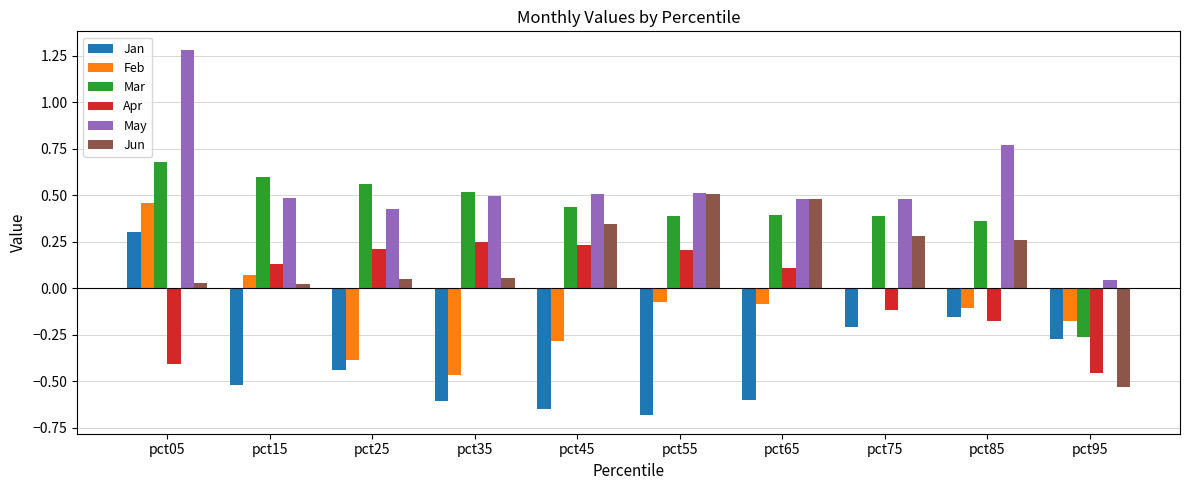

The Jun series shows 0.3 at pct45. True or false?

True